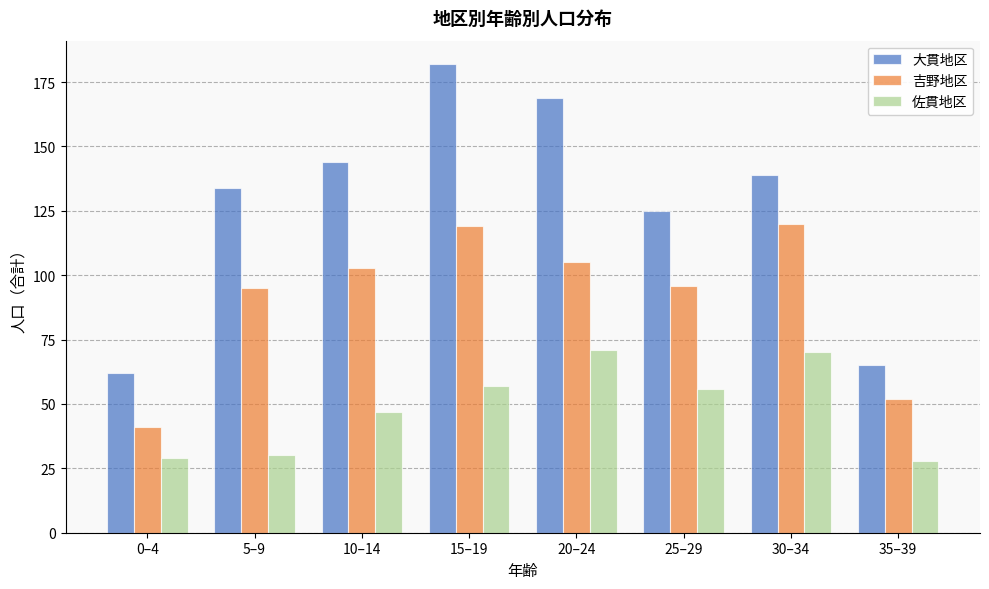

Reading left to right, extract all data points from this chart.

大貫地区: 0–4=62	5–9=134	10–14=144	15–19=182	20–24=169	25–29=125	30–34=139	35–39=65
吉野地区: 0–4=41	5–9=95	10–14=103	15–19=119	20–24=105	25–29=96	30–34=120	35–39=52
佐貫地区: 0–4=29	5–9=30	10–14=47	15–19=57	20–24=71	25–29=56	30–34=70	35–39=28